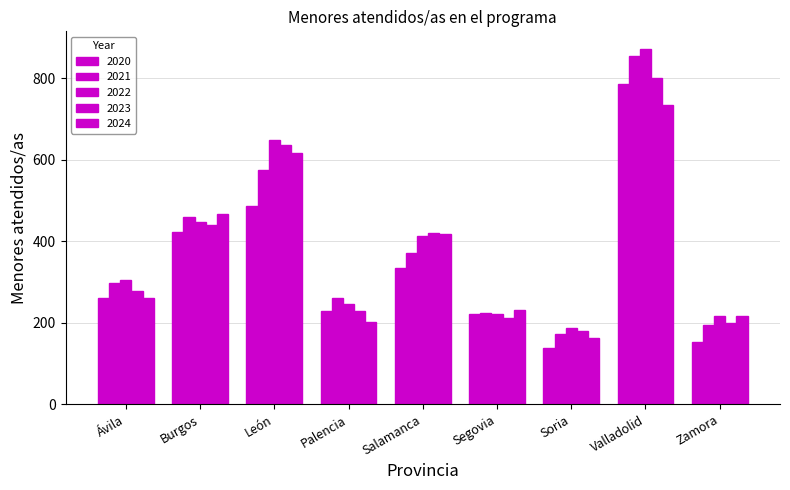

Read the 2020 value at Segovia, to the nearest 10.

220